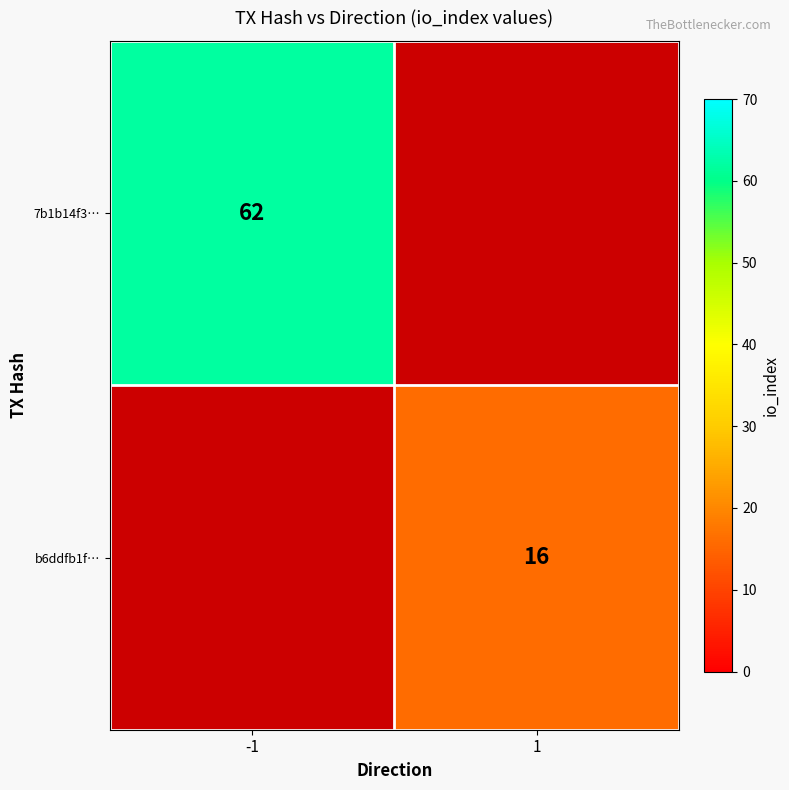

The value of b6ddfb1f… at 1 is 16. True or false?

True